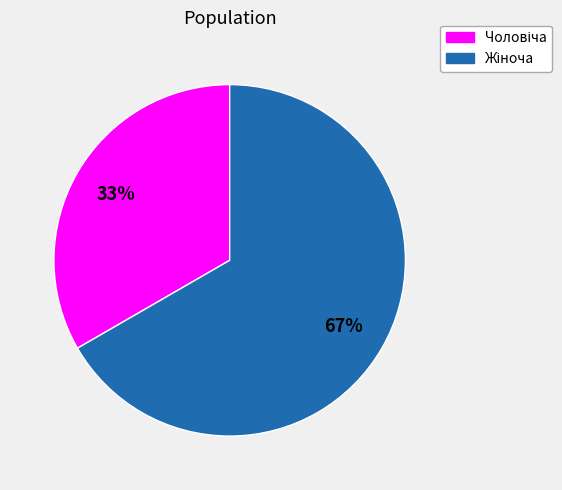

Count the number of slices in the pie.

2